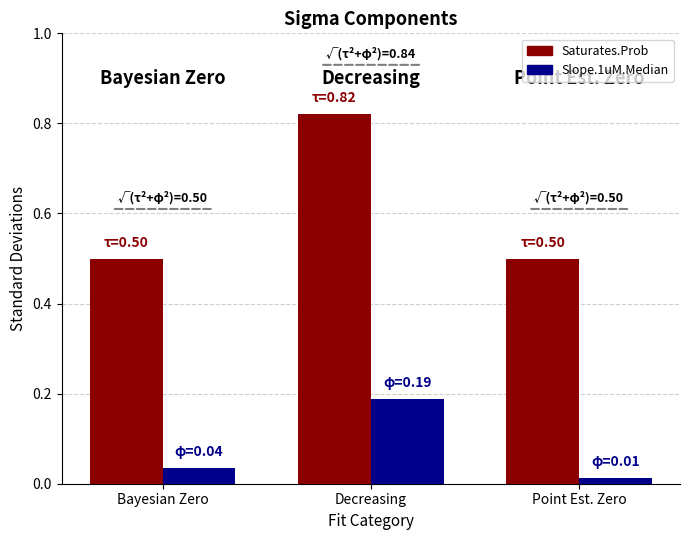

How many bars are there in each group?

2